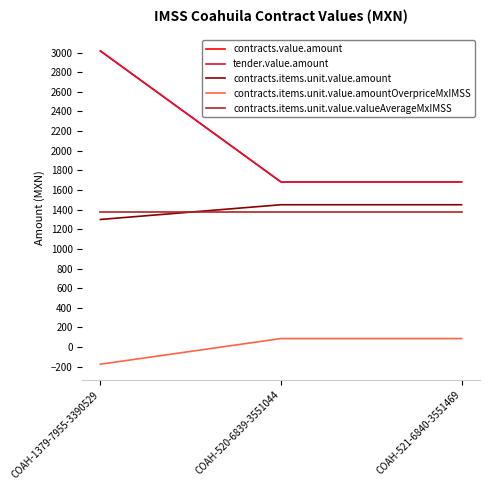

Does the chart display data point markers on the line(s)?

No